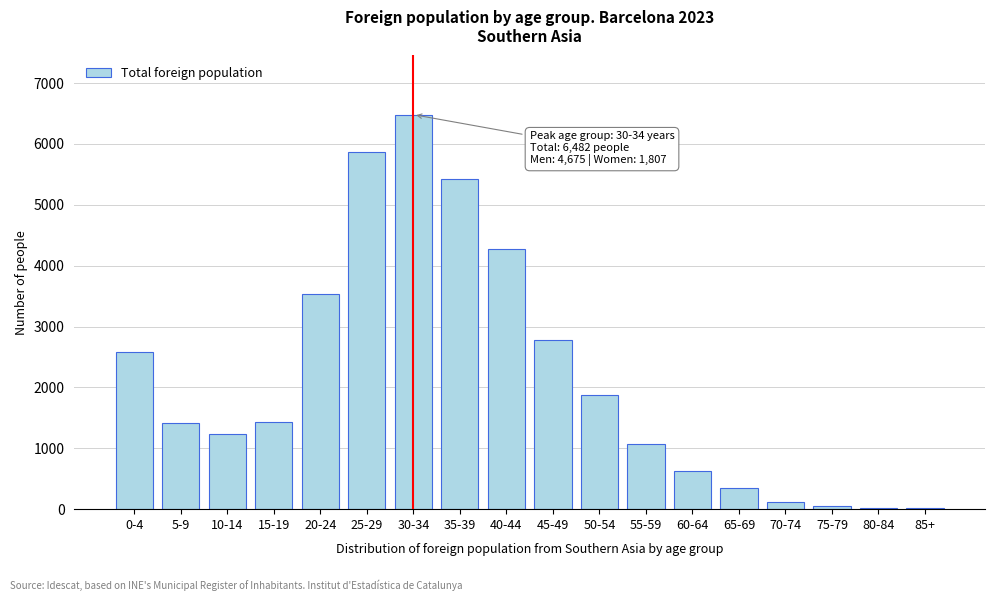

What is the sum of all values?

39165